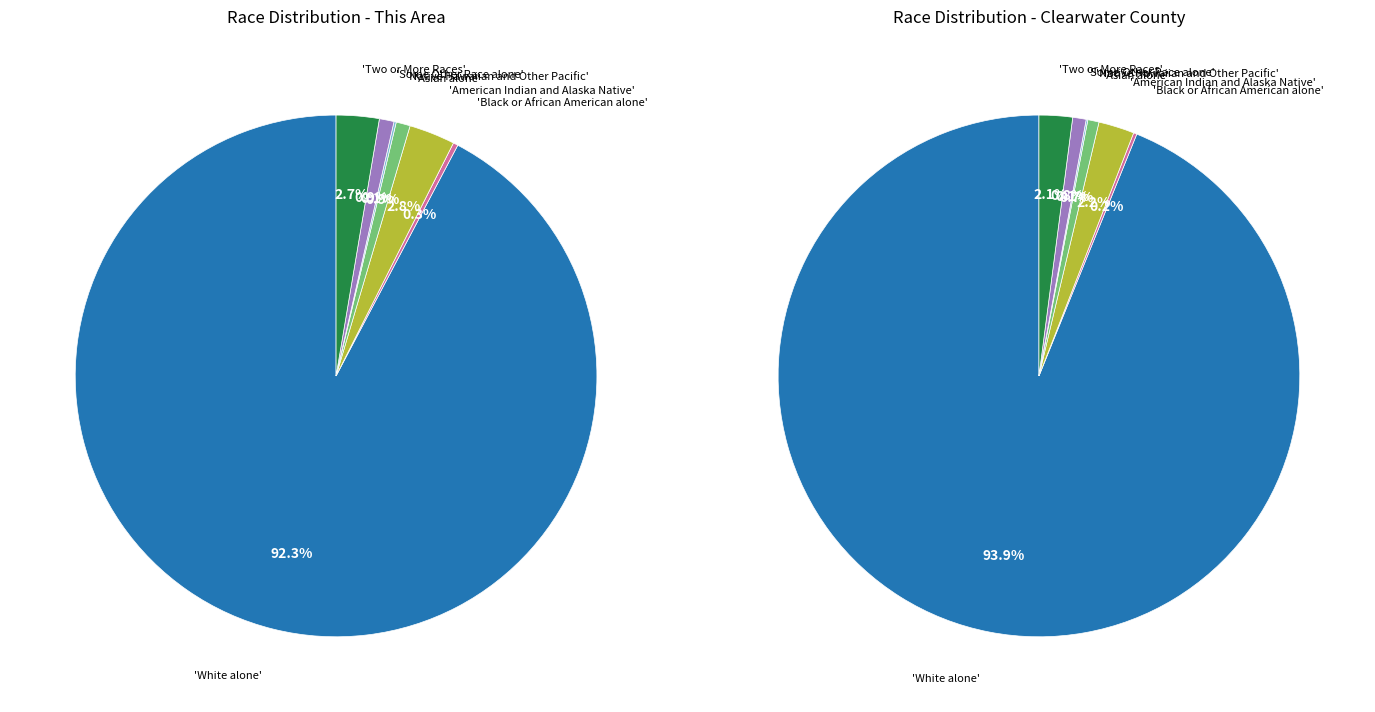

How many segments does this pie chart have?

7